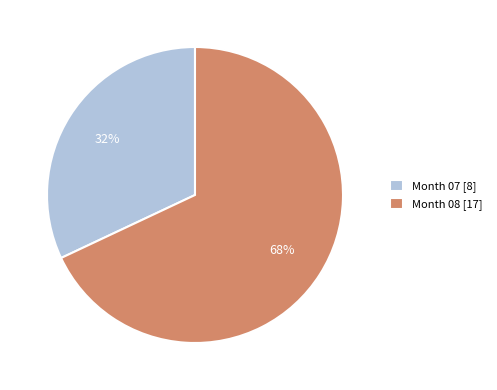

Which has a higher value, Month 07 [8] or Month 08 [17]?

Month 08 [17]